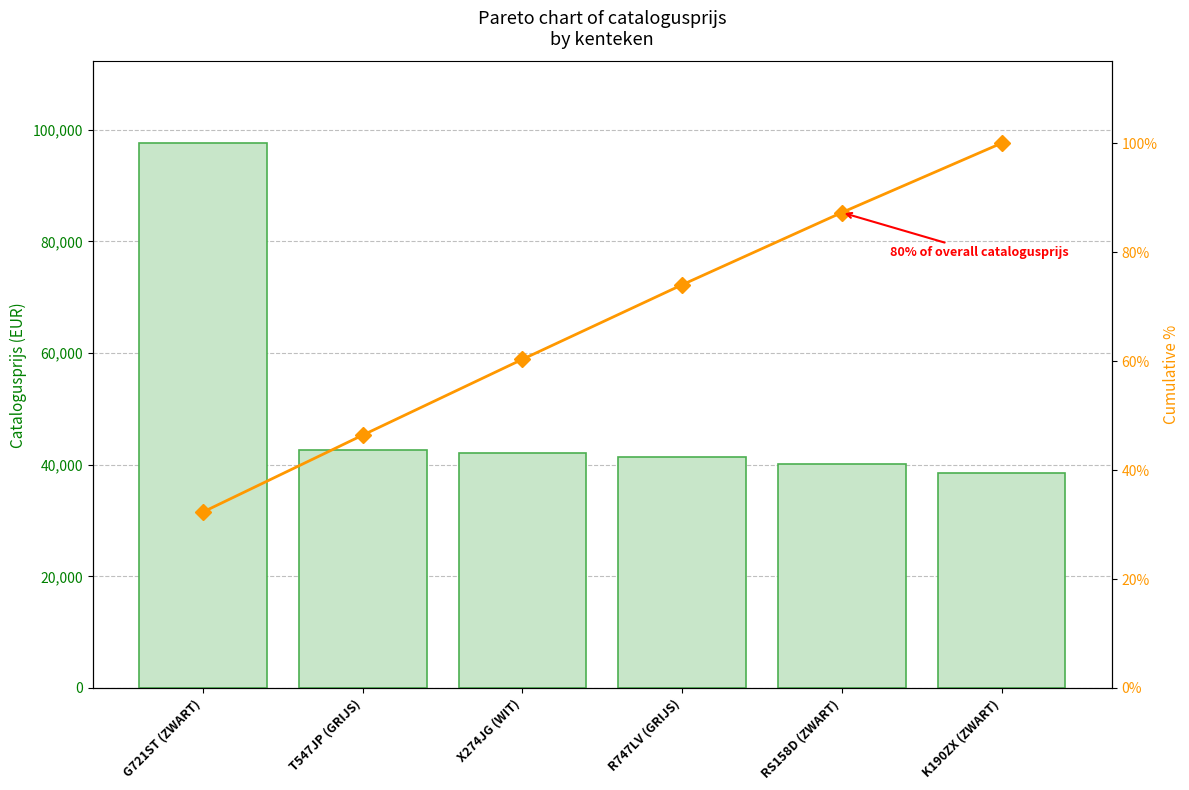

At which label does catalogusprijs reach its peak?

G721ST (ZWART)